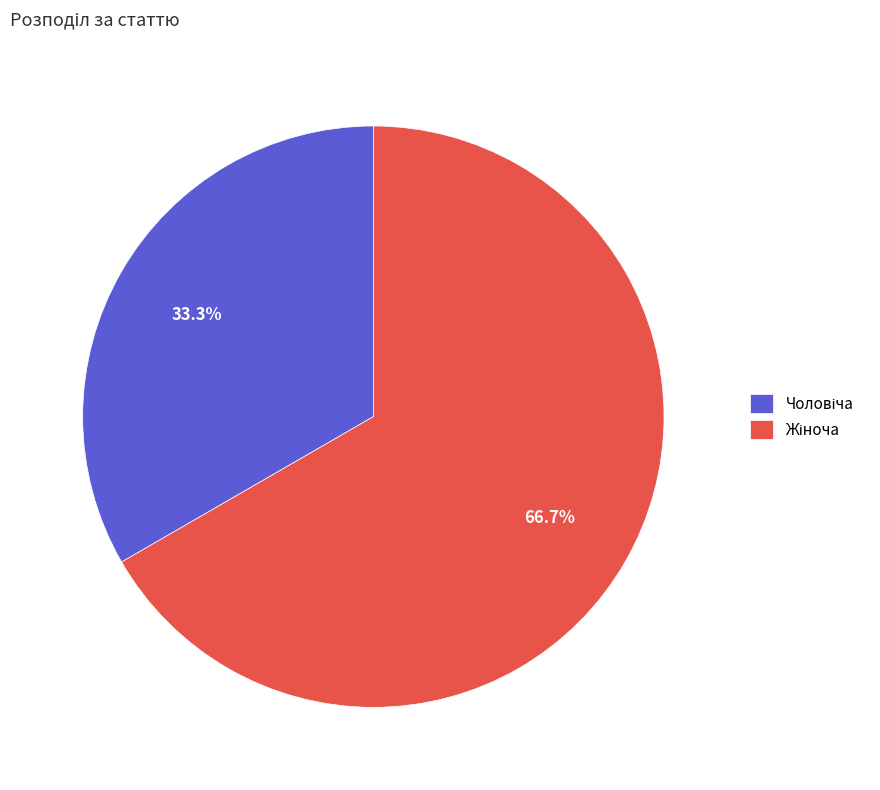

How many slices are in this pie chart?

2